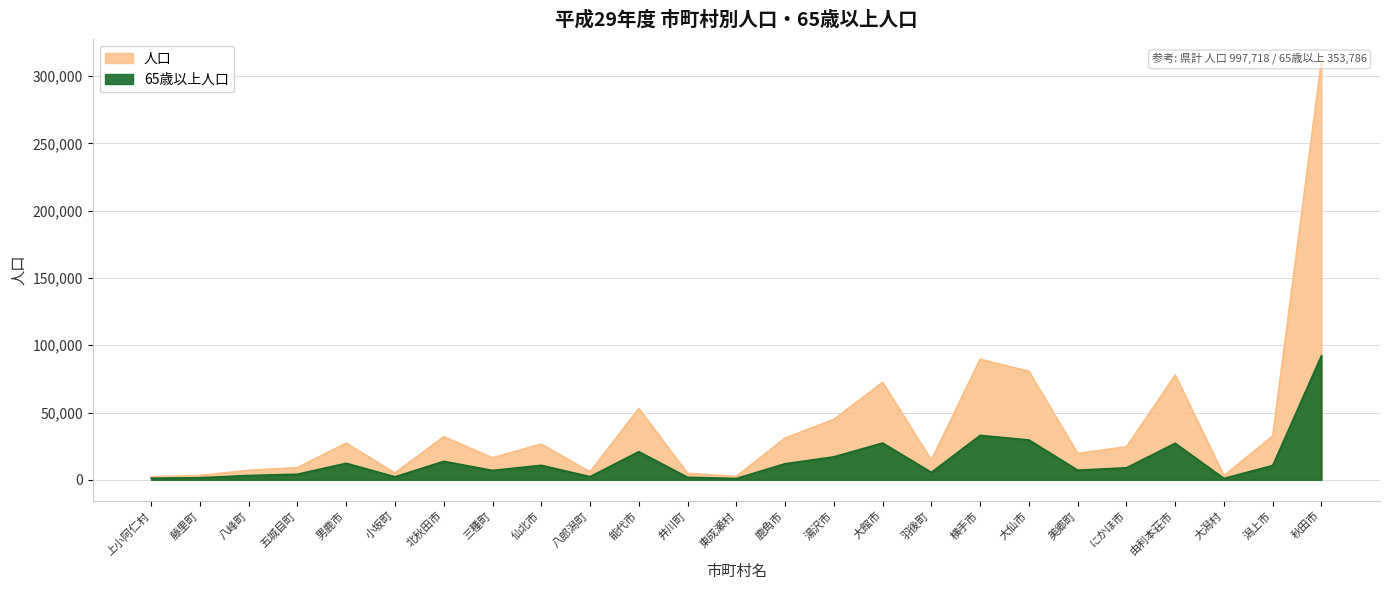

How many interior local peaks does the 人口 series have?

7